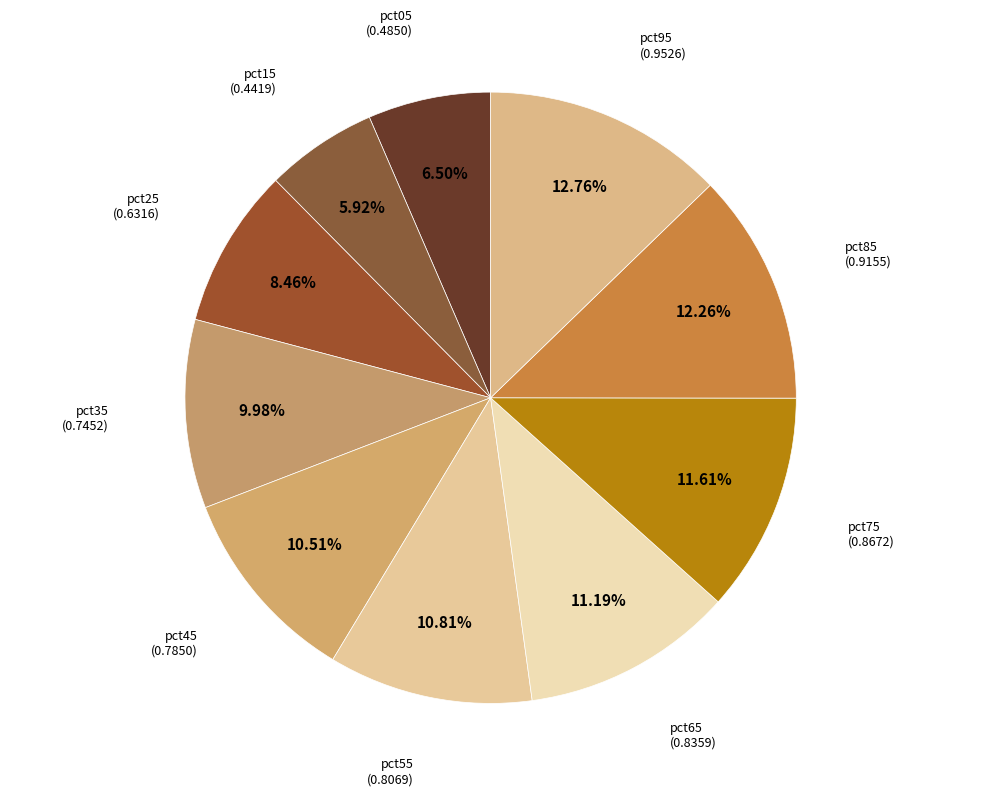

Which category has the biggest portion of the pie?

pct95